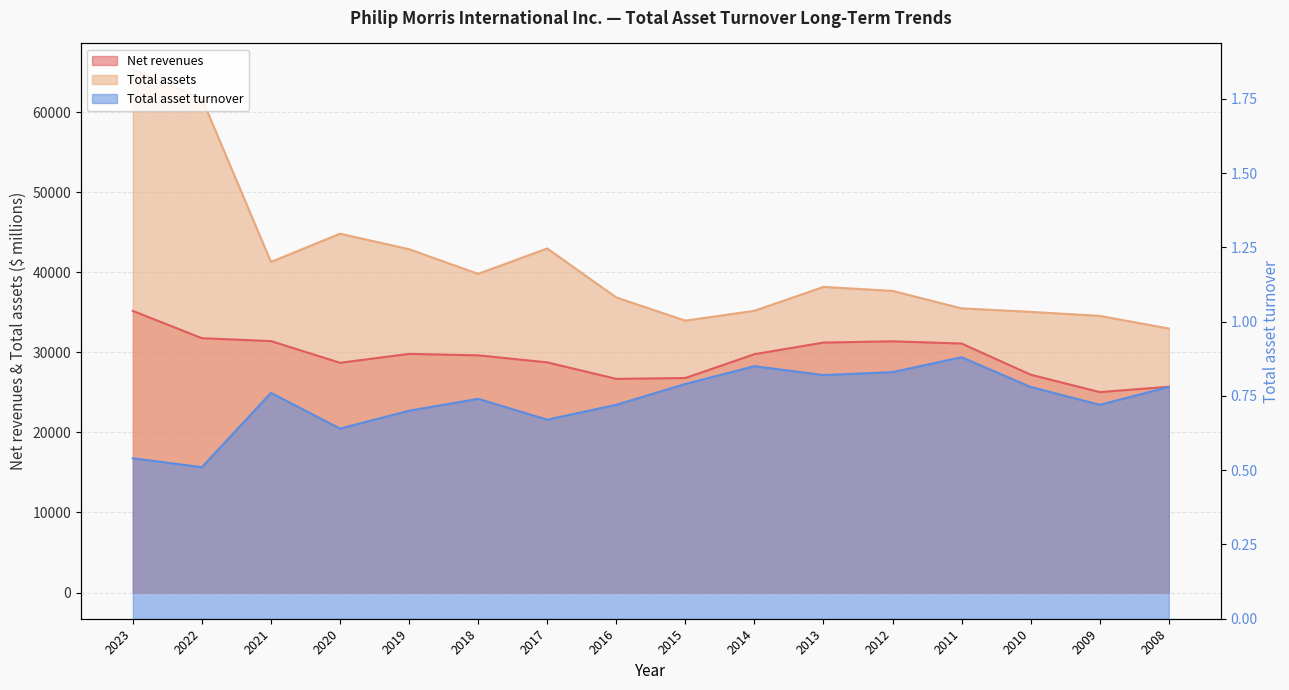

At how many categories does at least one series exceed 14483?

16